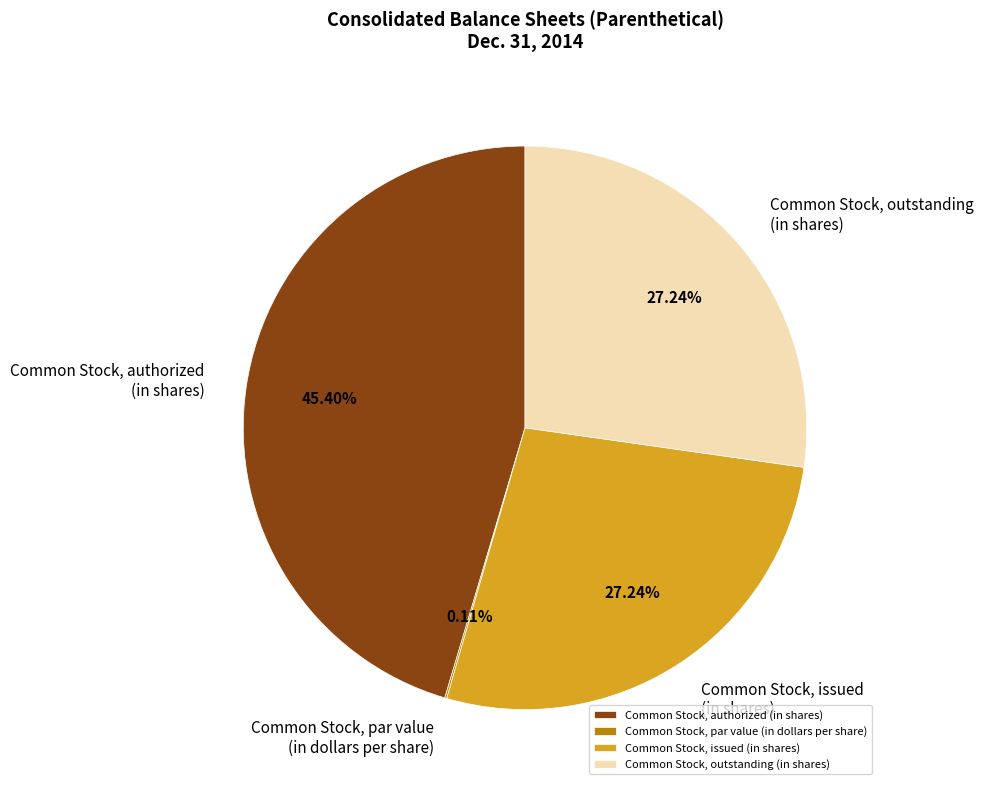

Approximately how many times larger is the value at Common Stock, authorized (in shares) compared to Common Stock, issued (in shares)?

1.7